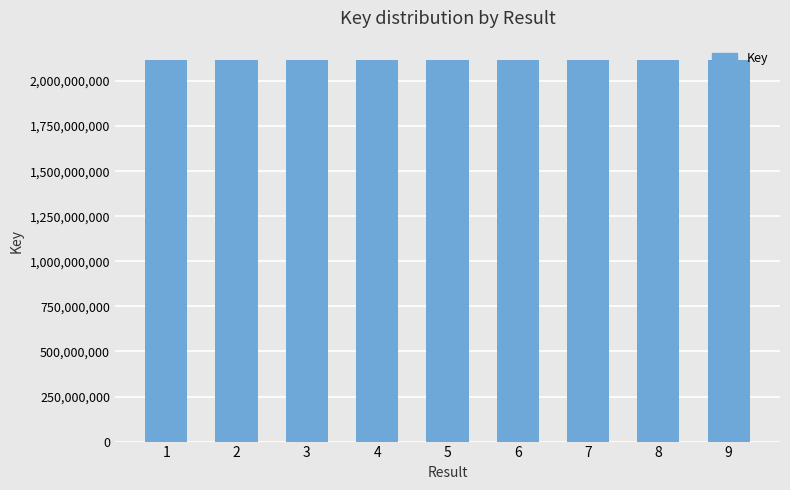

What is the change in value from 7 to 8?

-7950